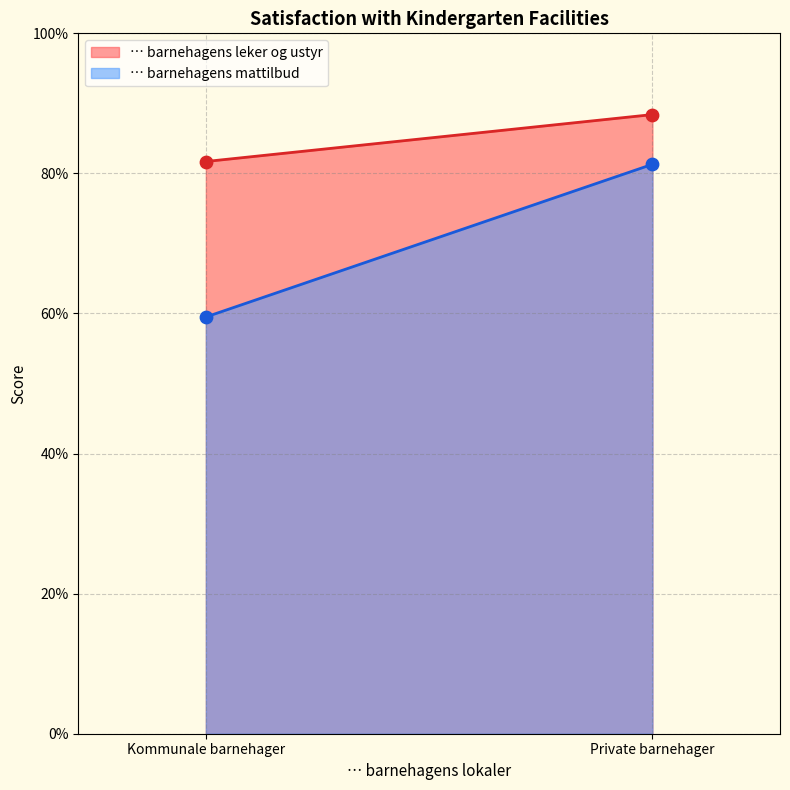

Which series contains the lowest Y value?

… barnehagens mattilbud